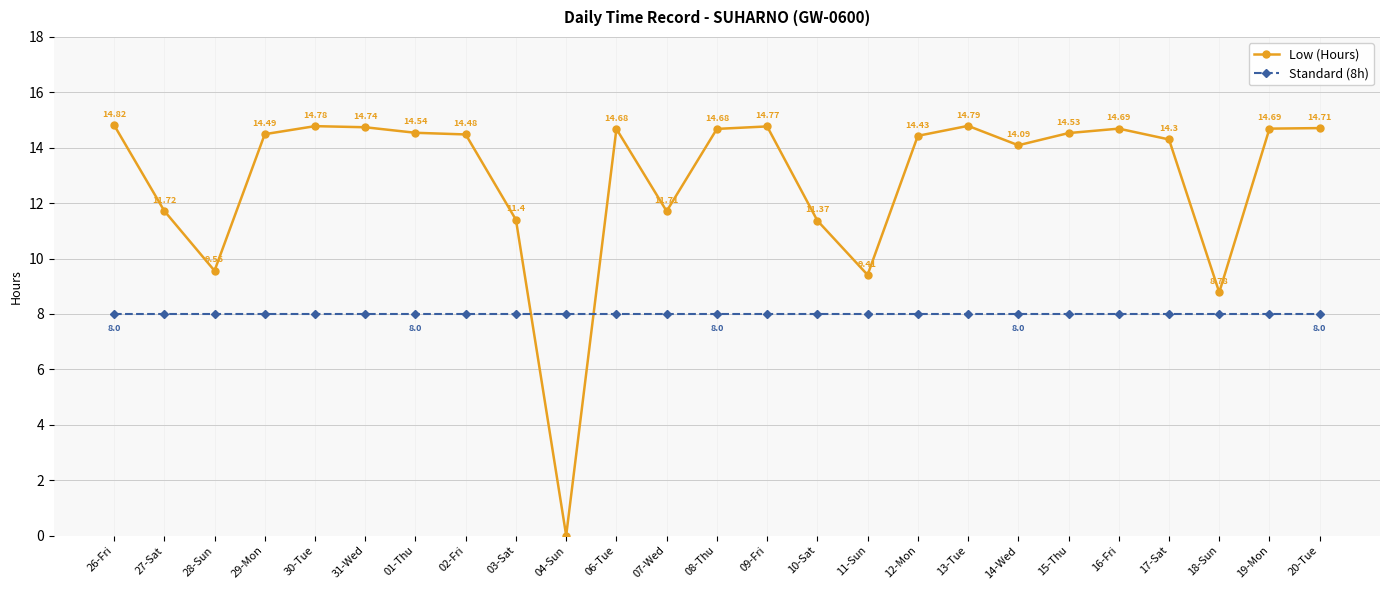

True or false: Standard (8h) has a value of 14.4 at 10-Sat.

False